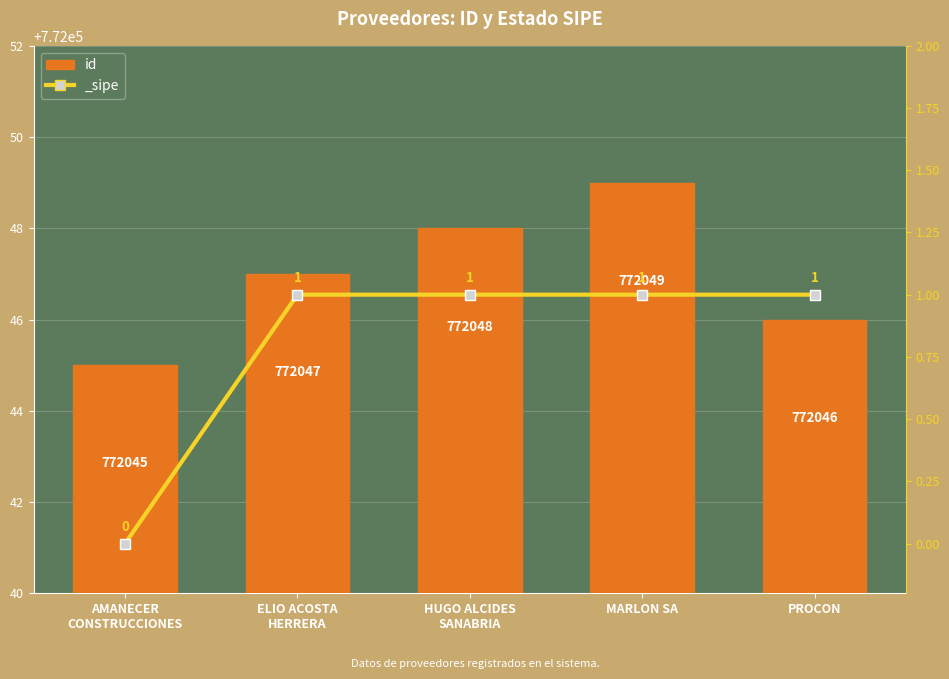

What is the change in value from MARLON SA to PROCON?

-3